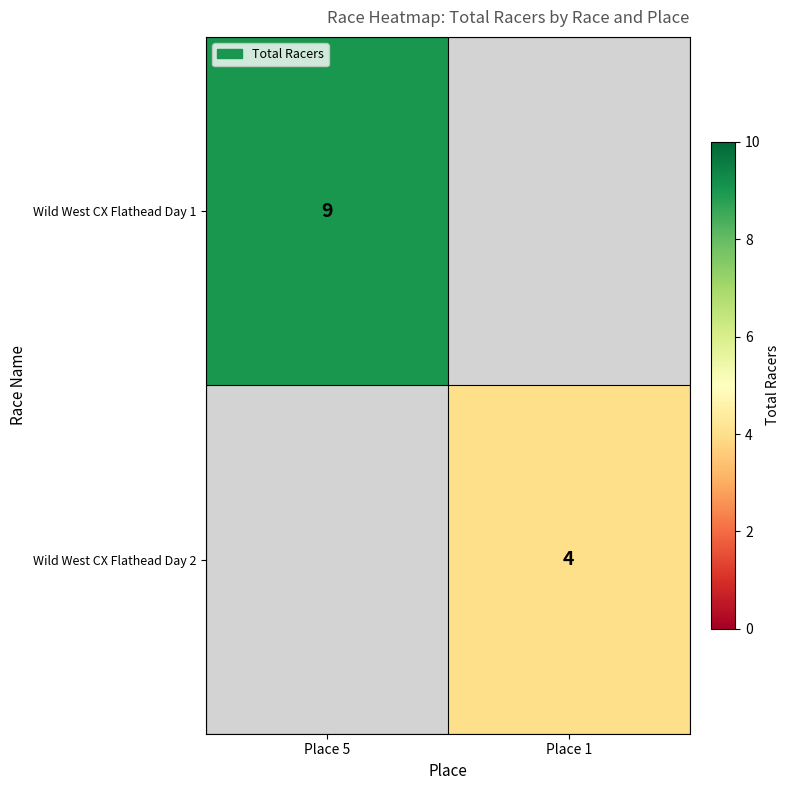

Is it true that Wild West CX Flathead Day 2 equals 6 at Place 1?

False